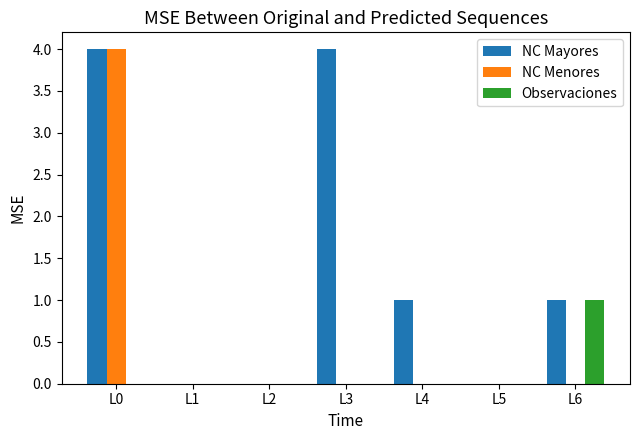

Which category has the highest value in the Observaciones series?

L6